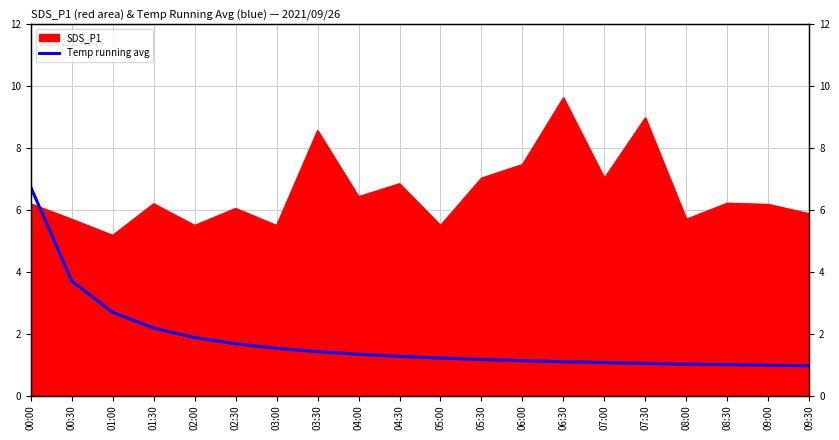

What position from the left is 03:30?

8